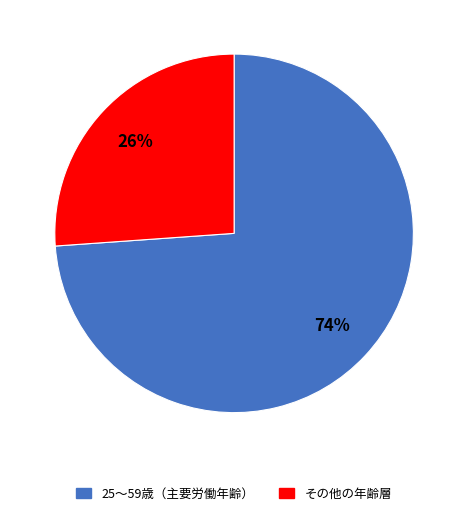

To the nearest percent, what portion does その他の年齢層 represent?

26%